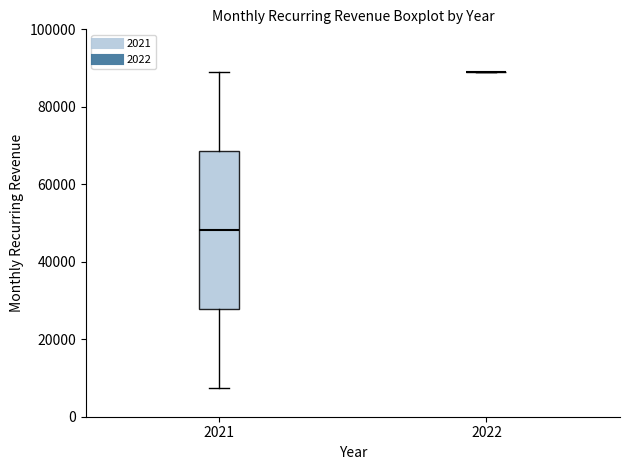

Reading left to right, read every box against the y-axis: the position of its median line, the range the box covers, and the ends of its whiskers. The values are not printed on the chart, so give them approximately, as read against the axis.

2021: median 48000, box 28000 to 68000, whiskers 8000 to 90000
2022: box collapsed to a line at 90000, whiskers 90000 to 90000